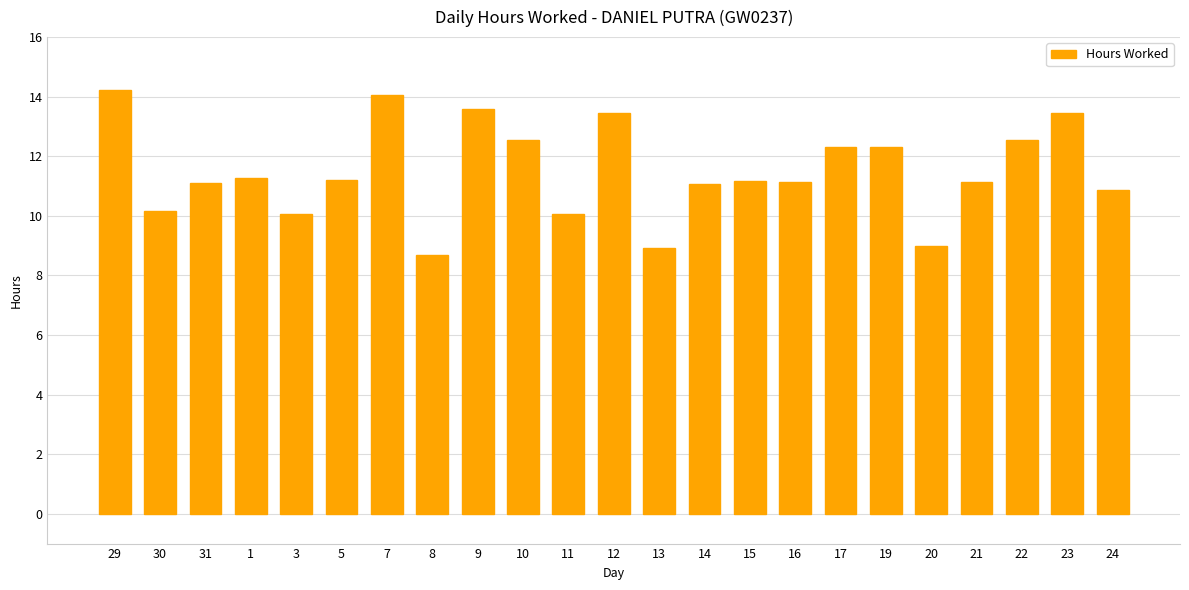

What is the value of the 1st bar from the left?

14.2